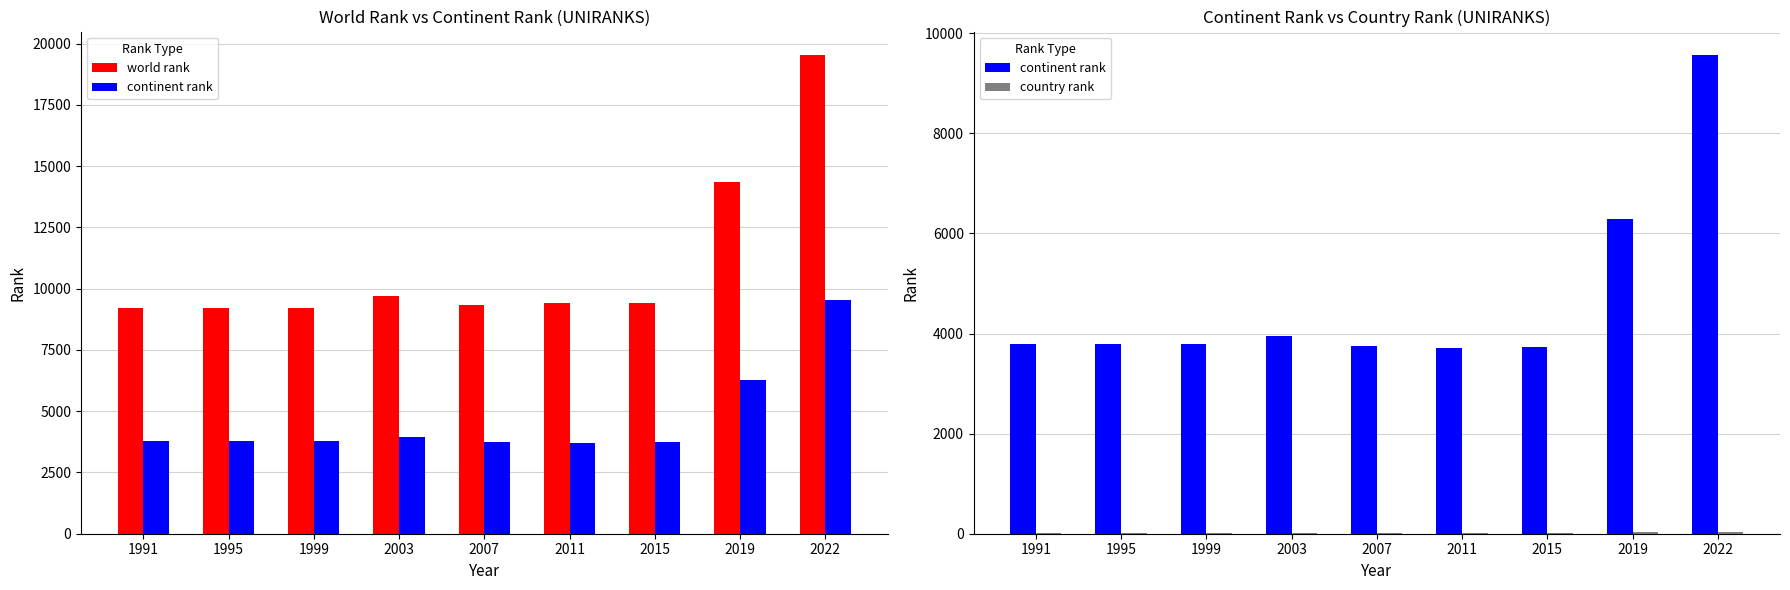

Rank the series by their average value, from highest to lowest.

world rank, continent rank, country rank